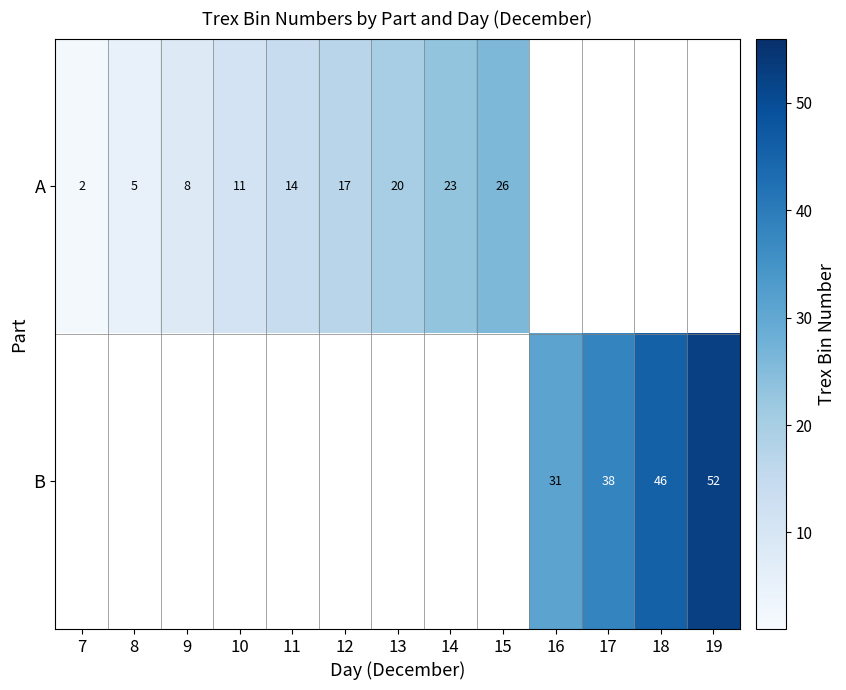

At how many categories does at least one series exceed 49?

1